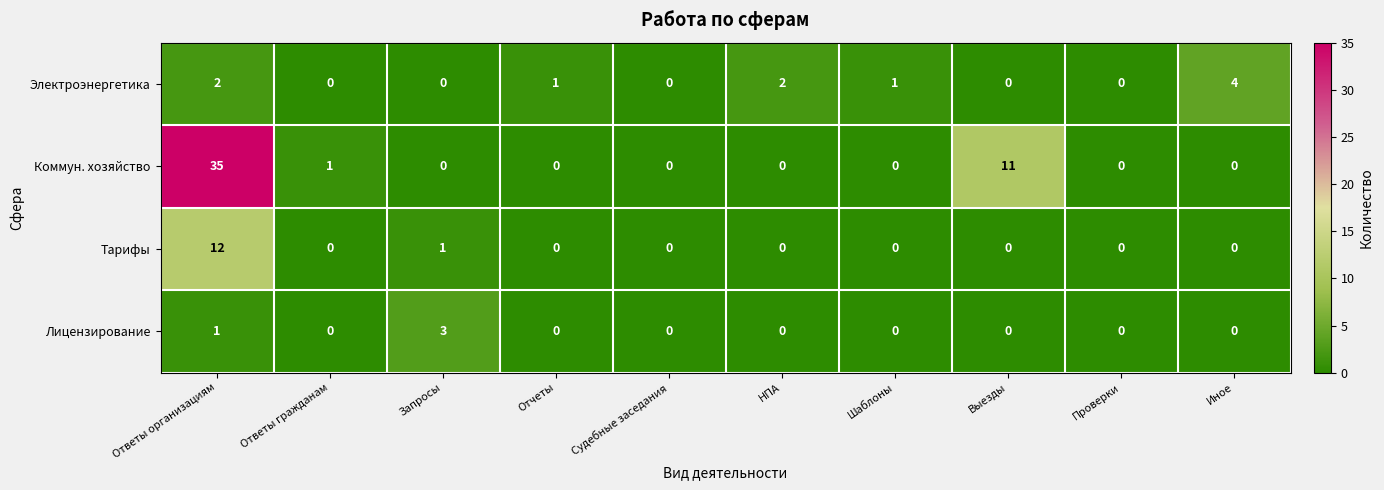

What is the difference between the maximum and minimum values in the Тарифы series?

12